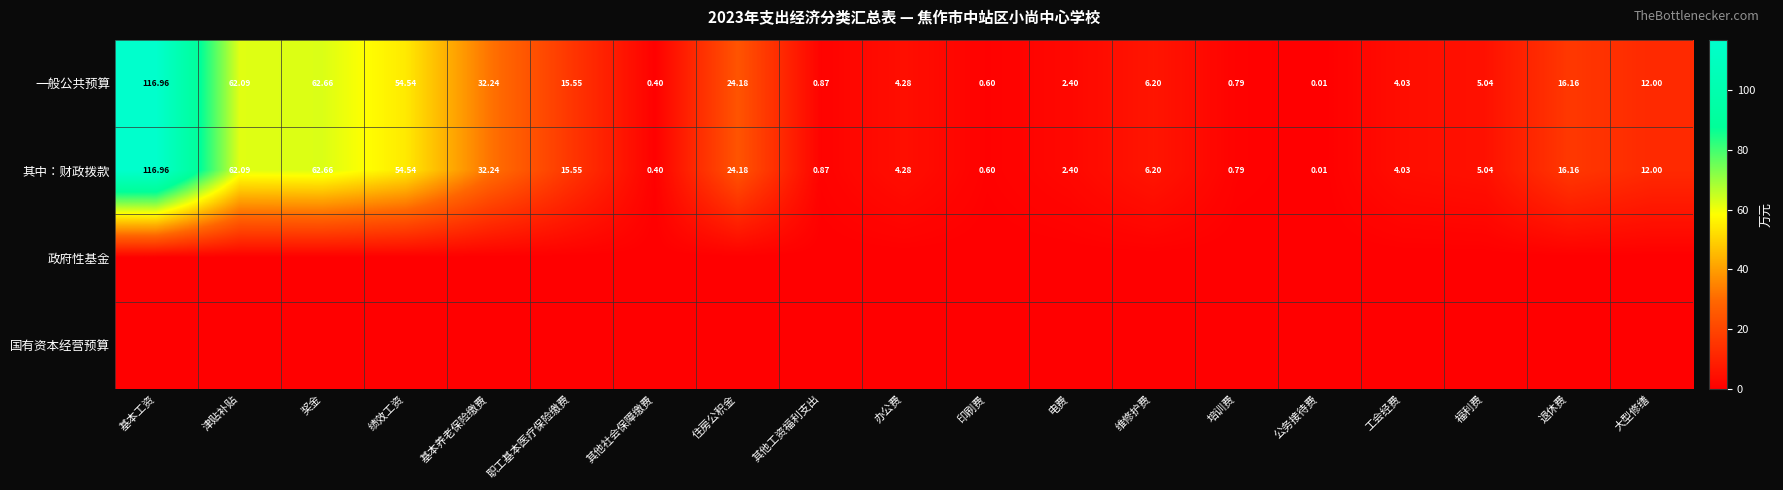

At which label does 一般公共预算 first exceed 6?

基本工资